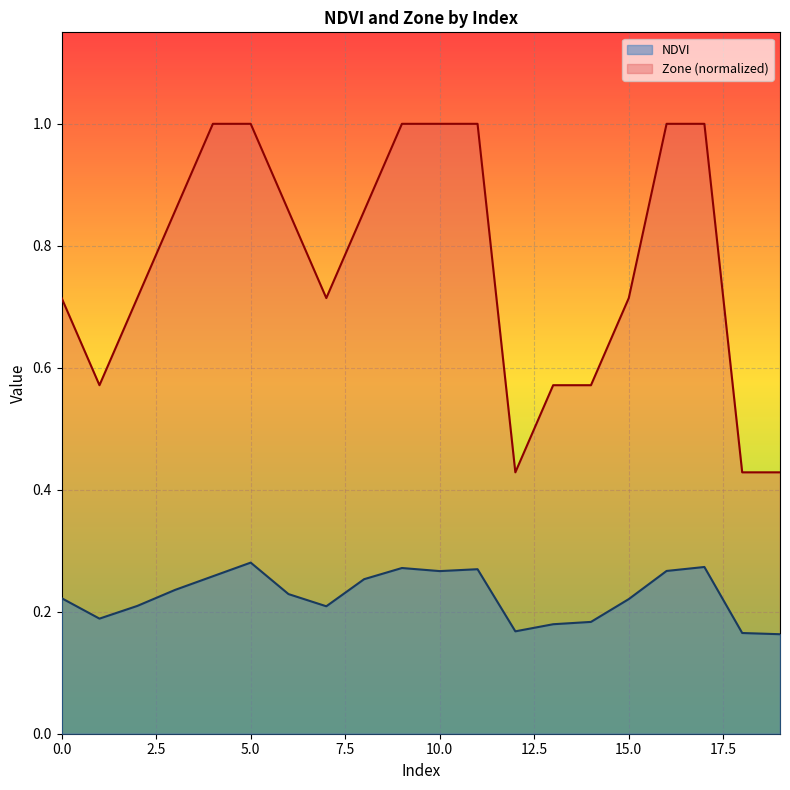

How many NDVI values are between 0 and 1?

20